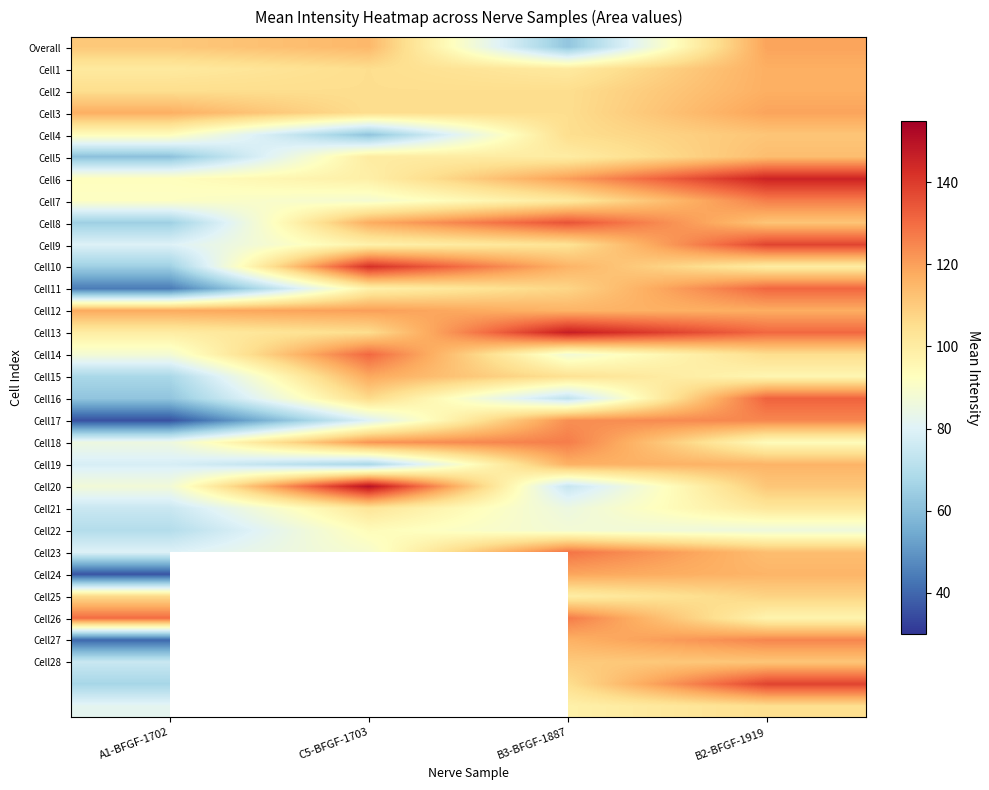

What is the maximum value shown in the chart?

150.2